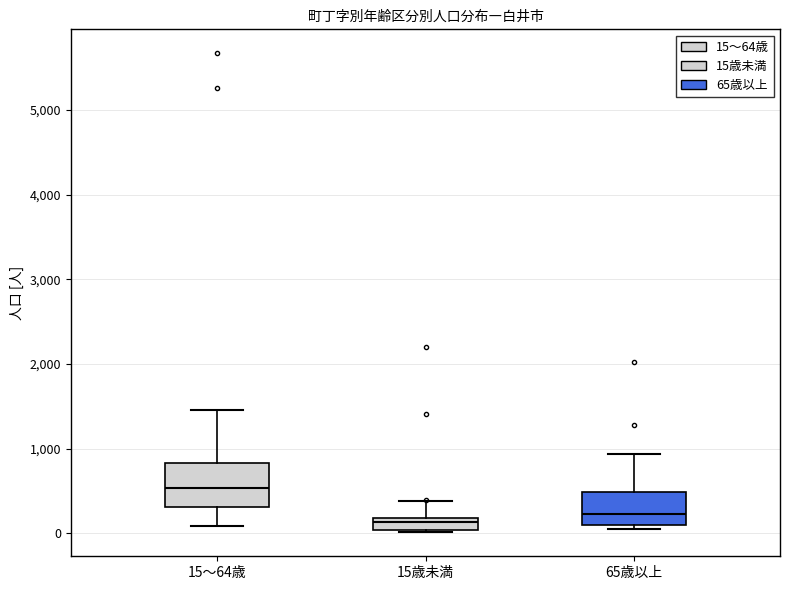

Comparing the boxes themselves (not the whiskers), which one is the tallest?

15～64歳